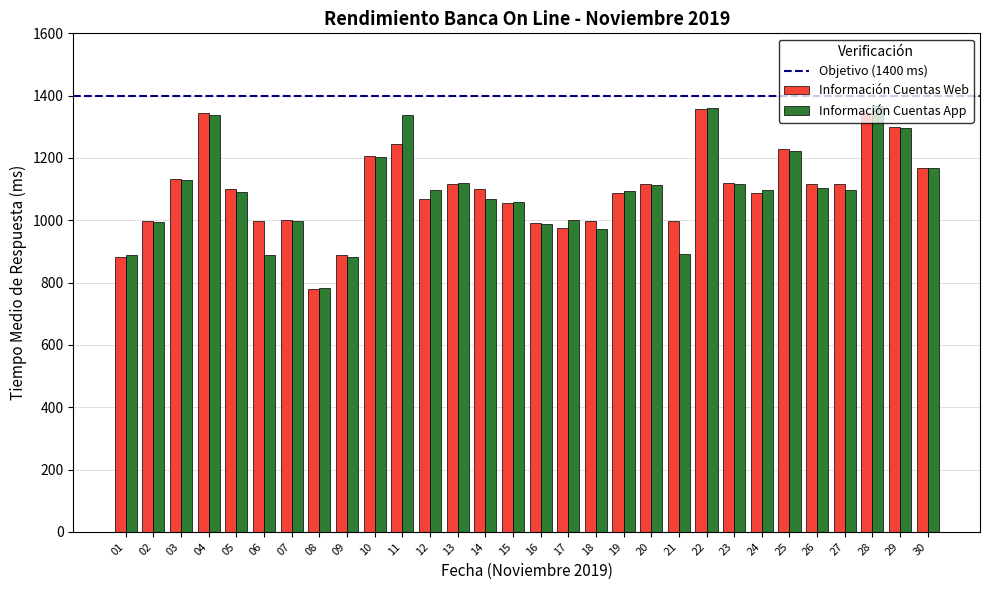

The value of Información Cuentas Web at 29 is 1298.0. True or false?

True